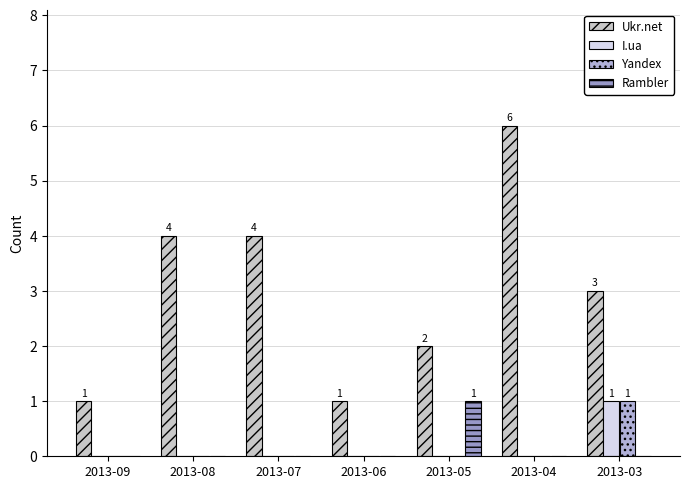

What is the total value across all series at 2013-08?

4